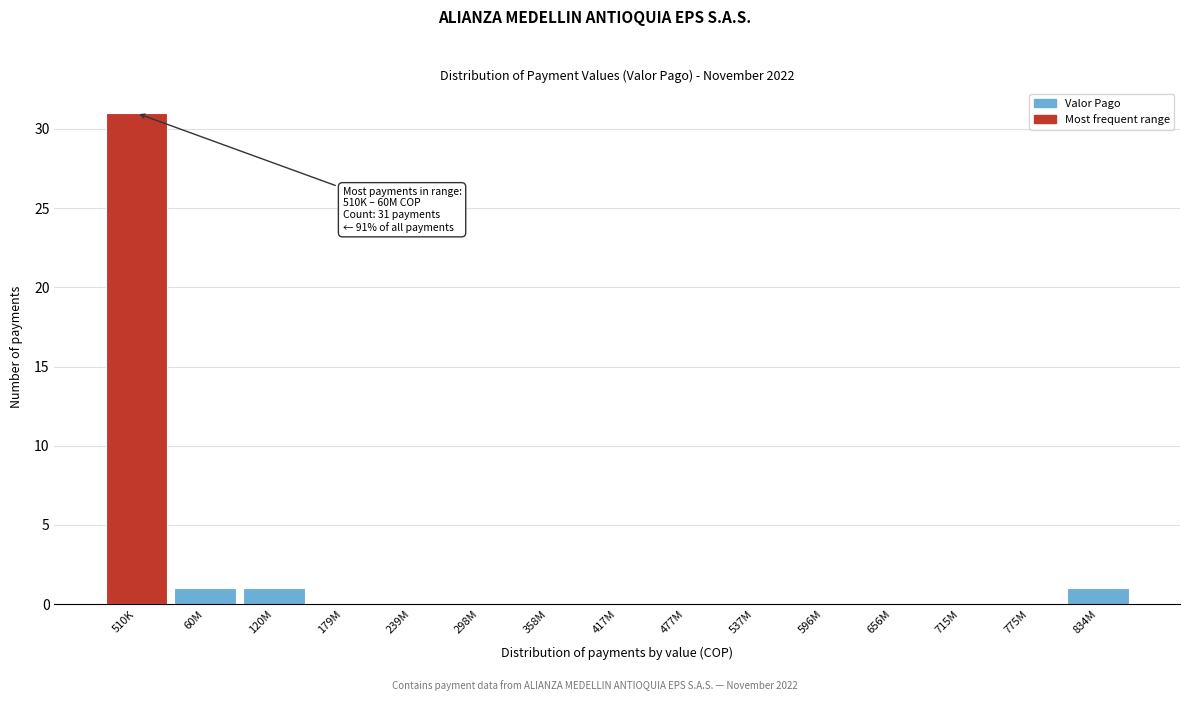

Reading left to right, list all the values displayed in this chart.

510K=31	60M=1	120M=1	179M=0	239M=0	298M=0	358M=0	417M=0	477M=0	537M=0	596M=0	656M=0	715M=0	775M=0	834M=1